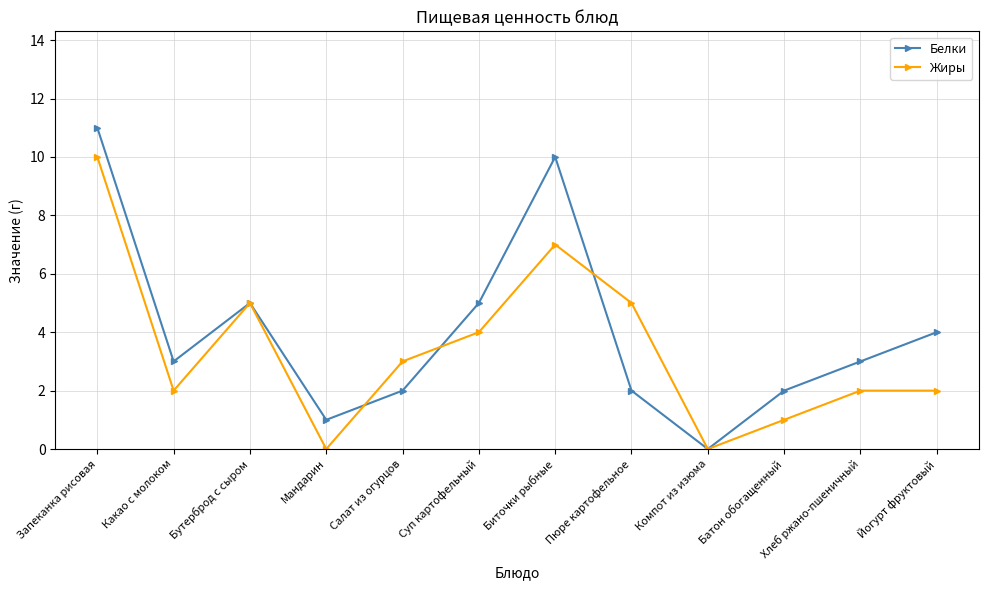

Is it true that Белки equals 5 at Хлеб ржано-пшеничный?

False